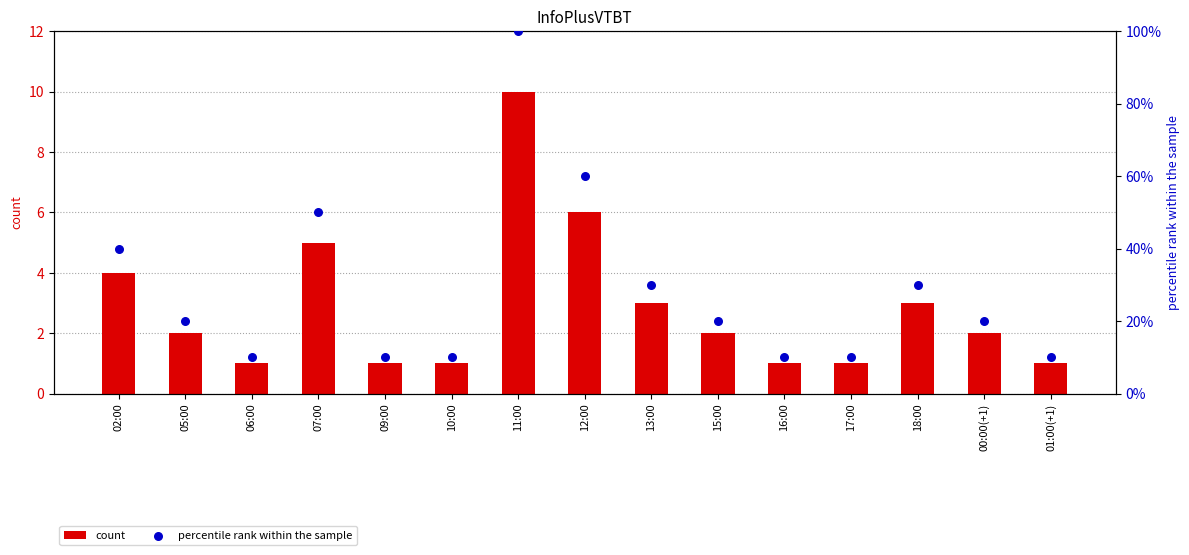

Which series has the largest total across all categories?

percentile rank within the sample